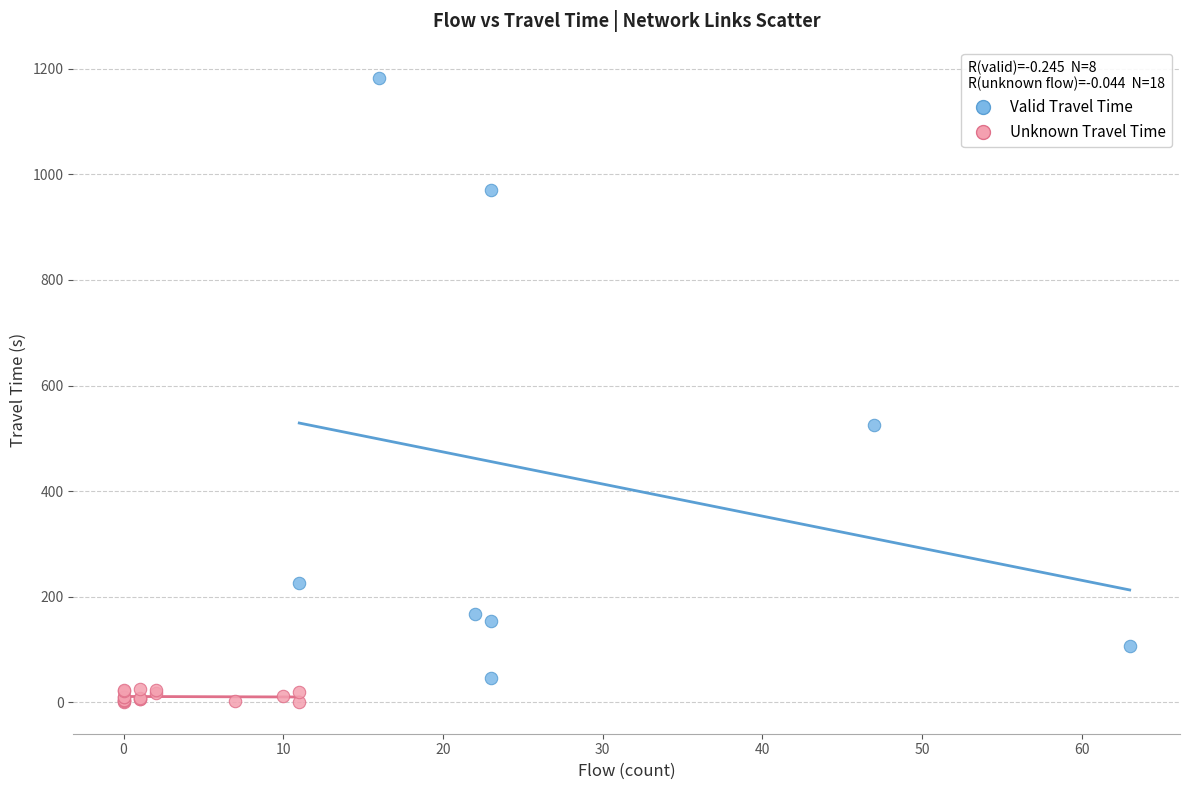

Which series has the largest Y range (max minus min)?

Valid Travel Time